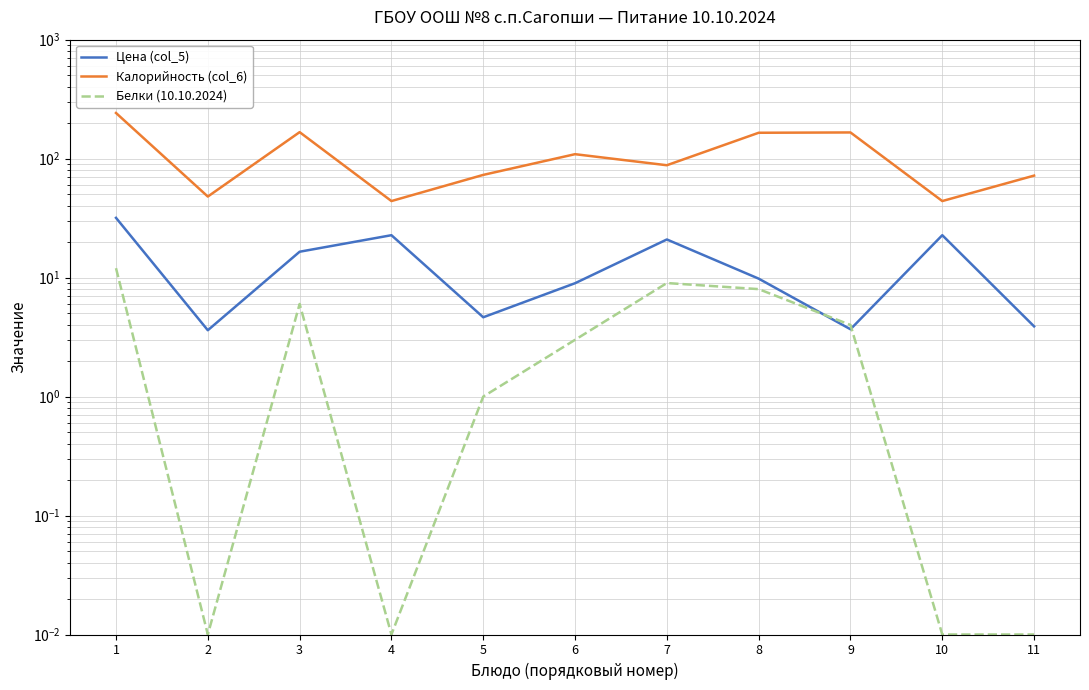

What is the sum of the Белки (10.10.2024) values at 6 and 8?

11.0